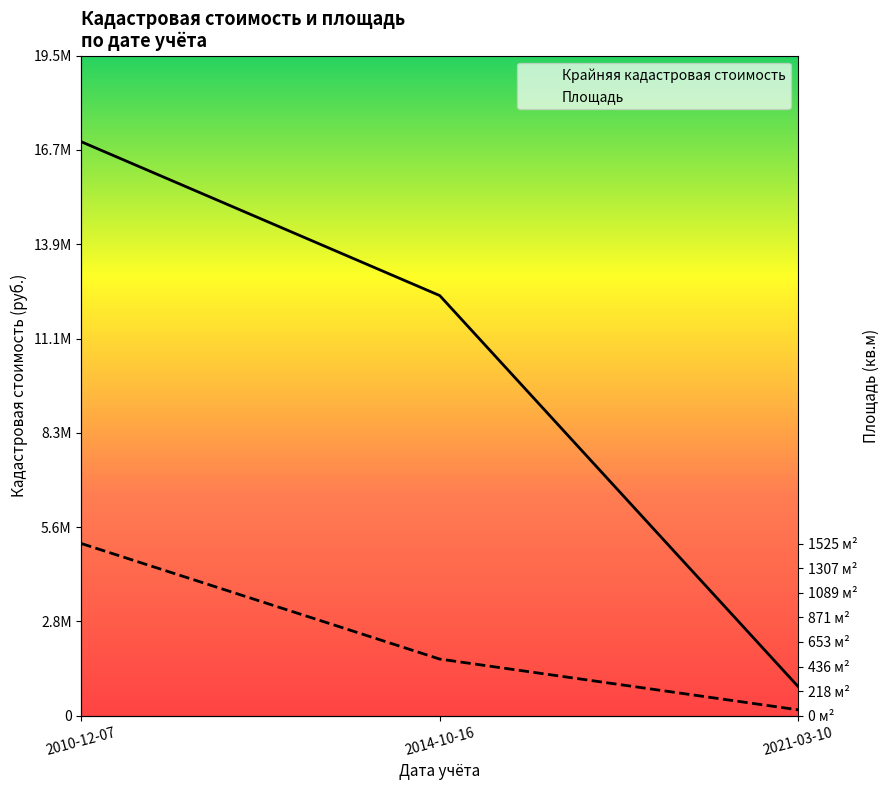

What is the spread (max minus min) of values at 2021-03-10?

686932.2